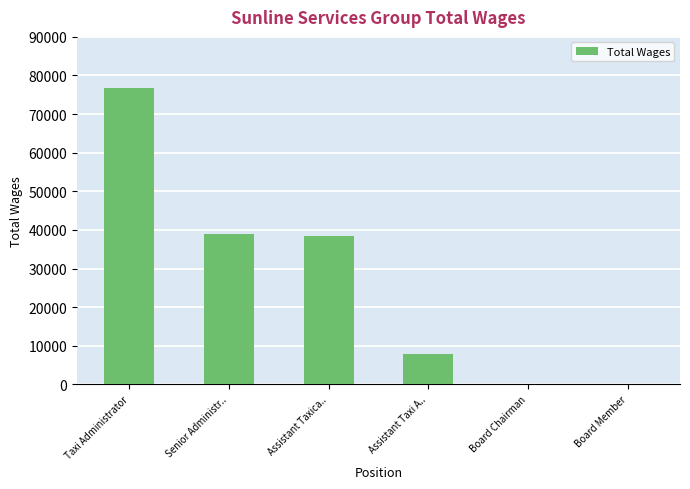

Between Assistant Taxi A.. and Board Member, which is larger?

Assistant Taxi A..